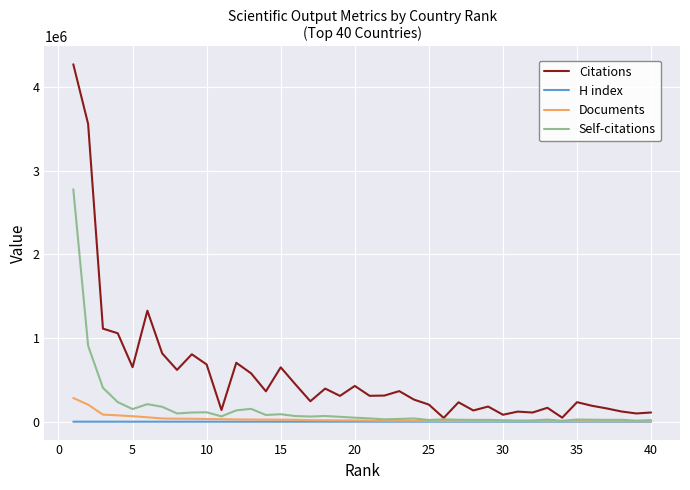

List the series in order of their peak value, lowest first.

H index, Documents, Self-citations, Citations